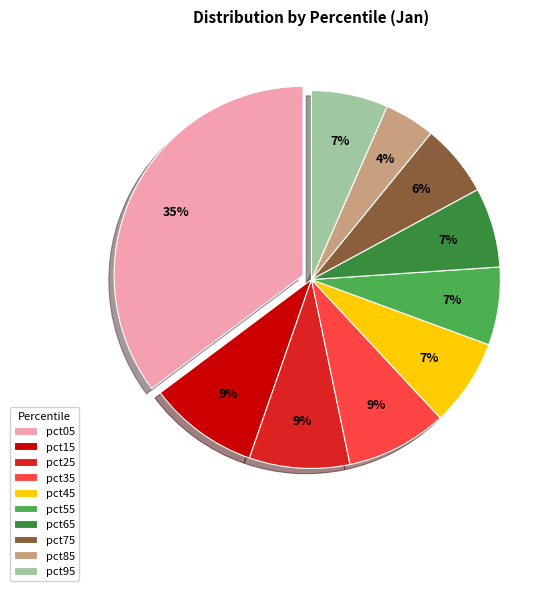

Combined, do pct05 and pct45 account for over 50%?

No